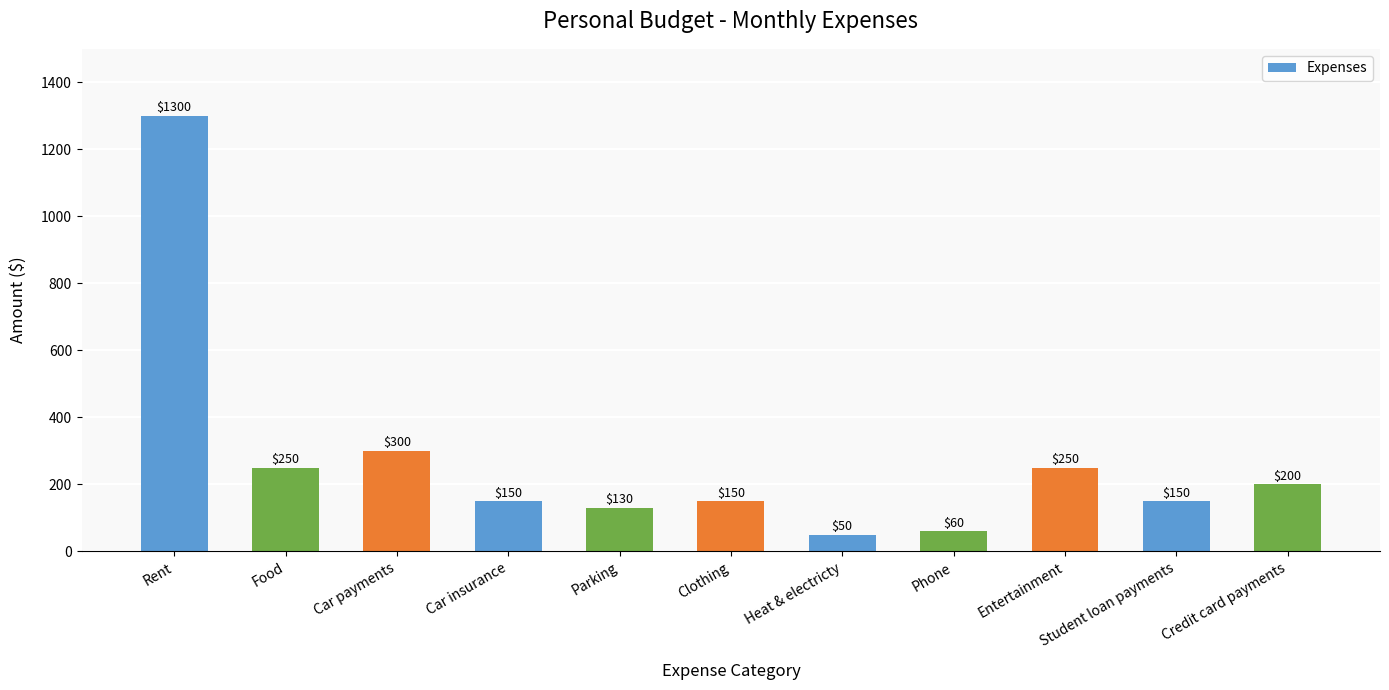

What is the sum of the values at Credit card payments and Clothing?

350